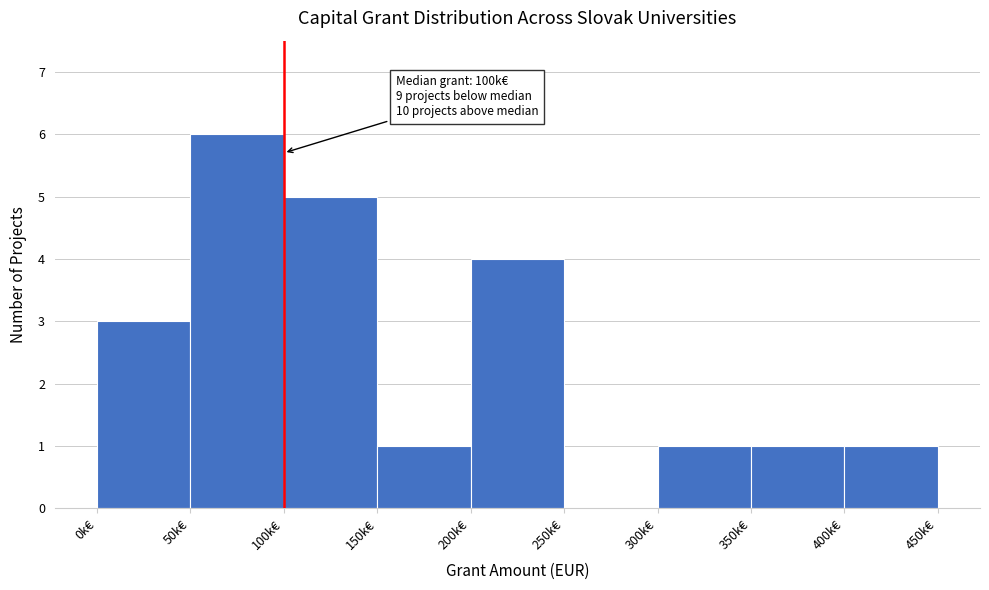

Reading left to right, list all the values displayed in this chart.

0k€=3	50k€=6	100k€=5	150k€=1	200k€=4	250k€=0	300k€=1	350k€=1	400k€=1